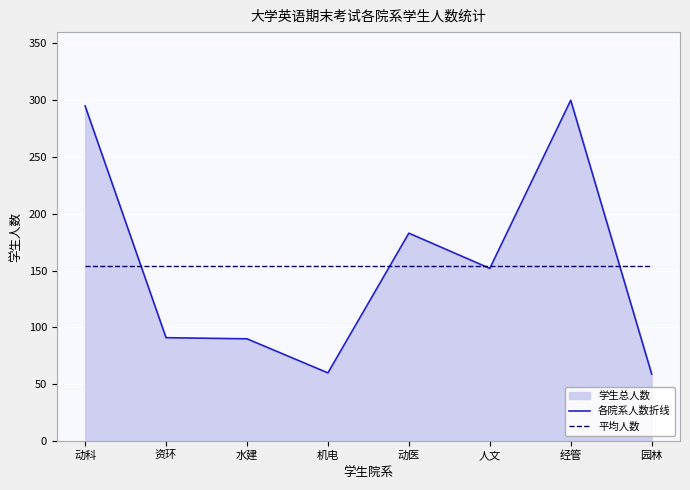

Which series changed the most between 人文 and 园林?

各院系人数折线